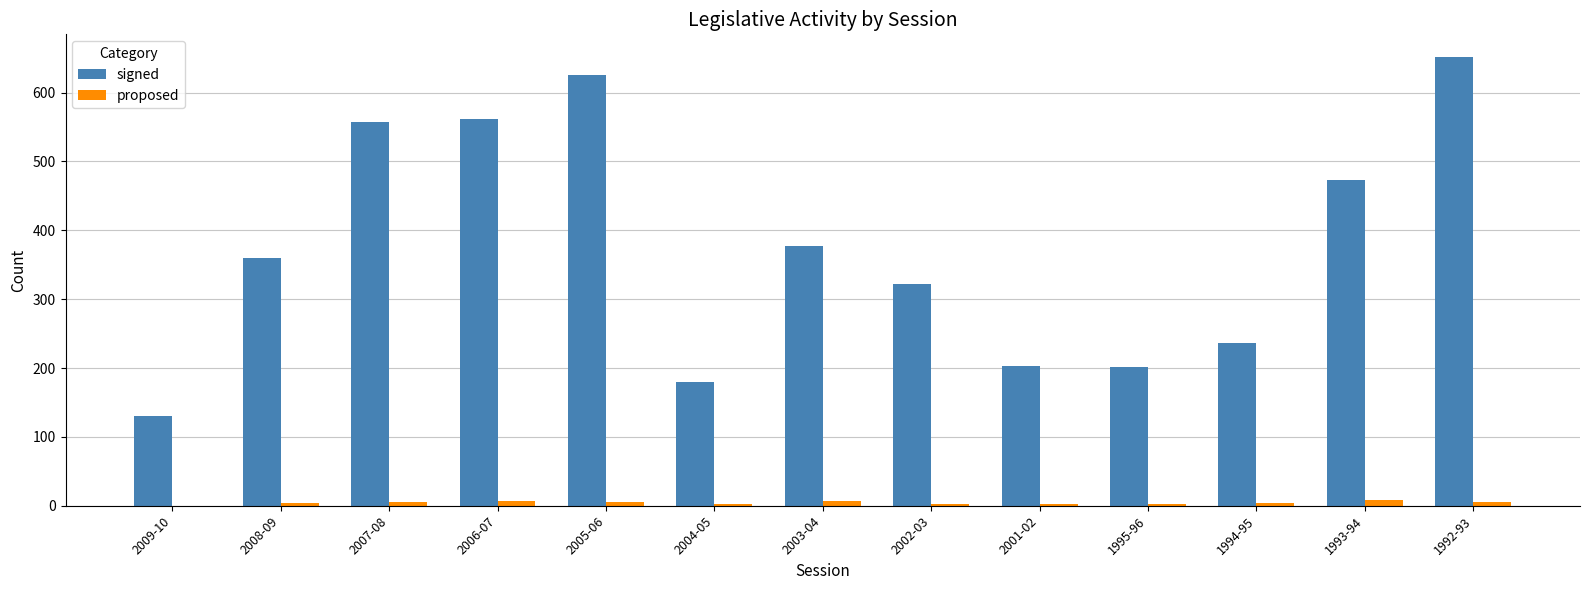

The proposed series shows 7 at 2006-07. True or false?

True